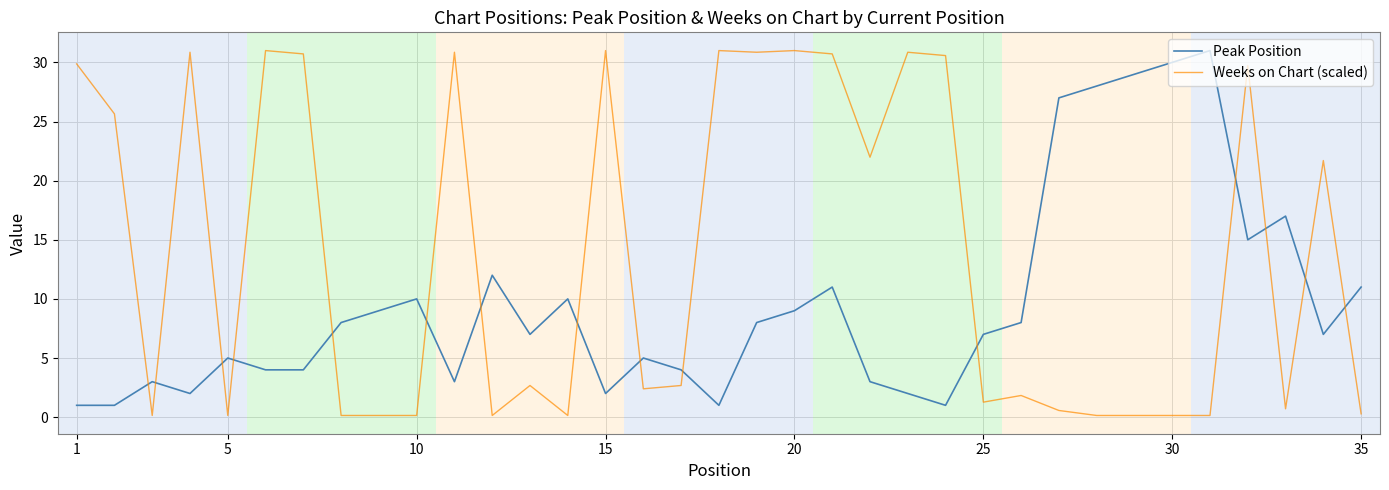

In Weeks on Chart (scaled), how many points are higher than both neighbors (excluding endpoints)?

11